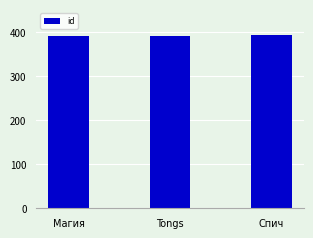

At which label is the value closest to 391?

Tongs